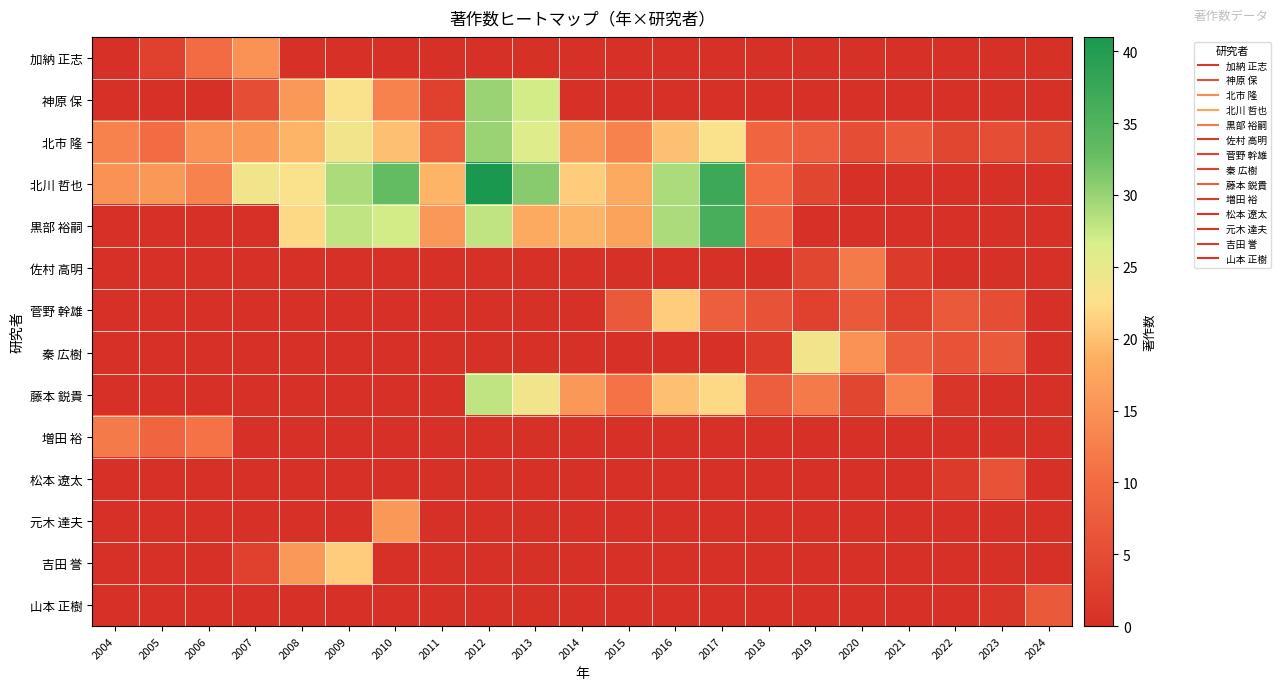

What is the total value across all series at 2014?

72